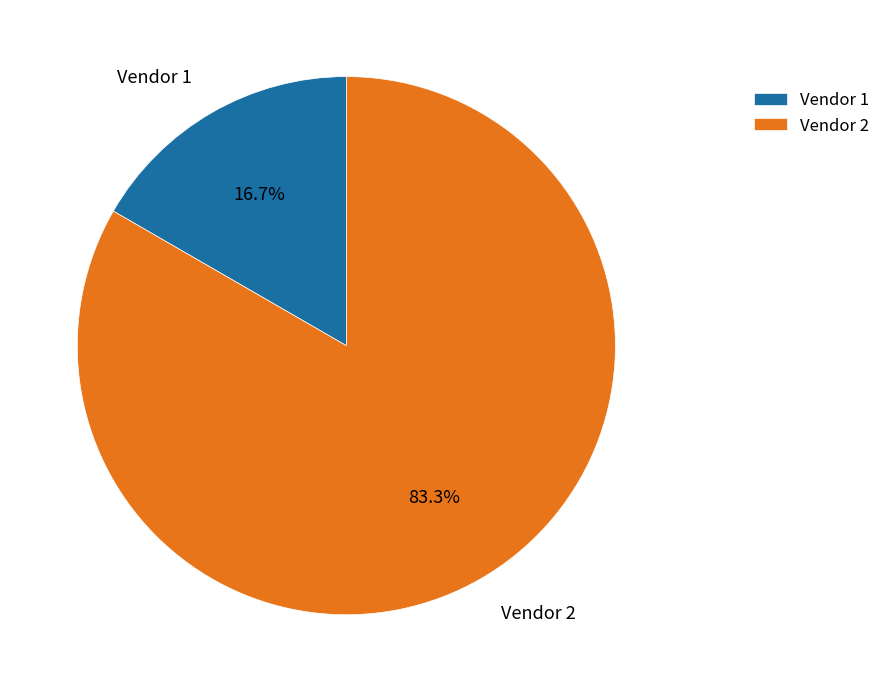

How many slices are in this pie chart?

2